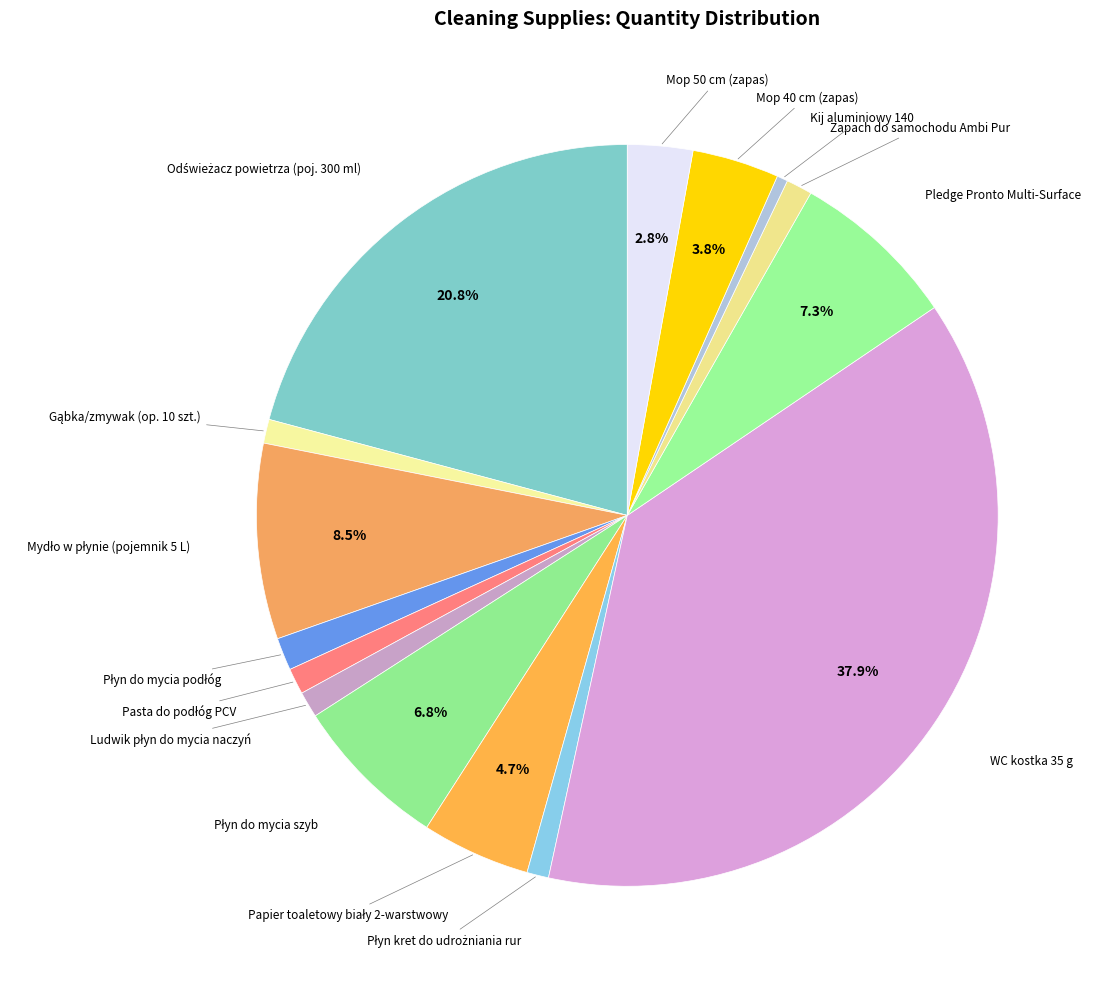

Rank the categories by value from lowest to highest.

Kij aluminiowy 140, Płyn kret do udrożniania rur, Gąbka/zmywak (op. 10 szt.), Pasta do podłóg PCV, Ludwik płyn do mycia naczyń, Zapach do samochodu Ambi Pur, Płyn do mycia podłóg, Mop 50 cm (zapas), Mop 40 cm (zapas), Papier toaletowy biały 2-warstwowy, Płyn do mycia szyb, Pledge Pronto Multi-Surface, Mydło w płynie (pojemnik 5 L), Odświeżacz powietrza (poj. 300 ml), WC kostka 35 g